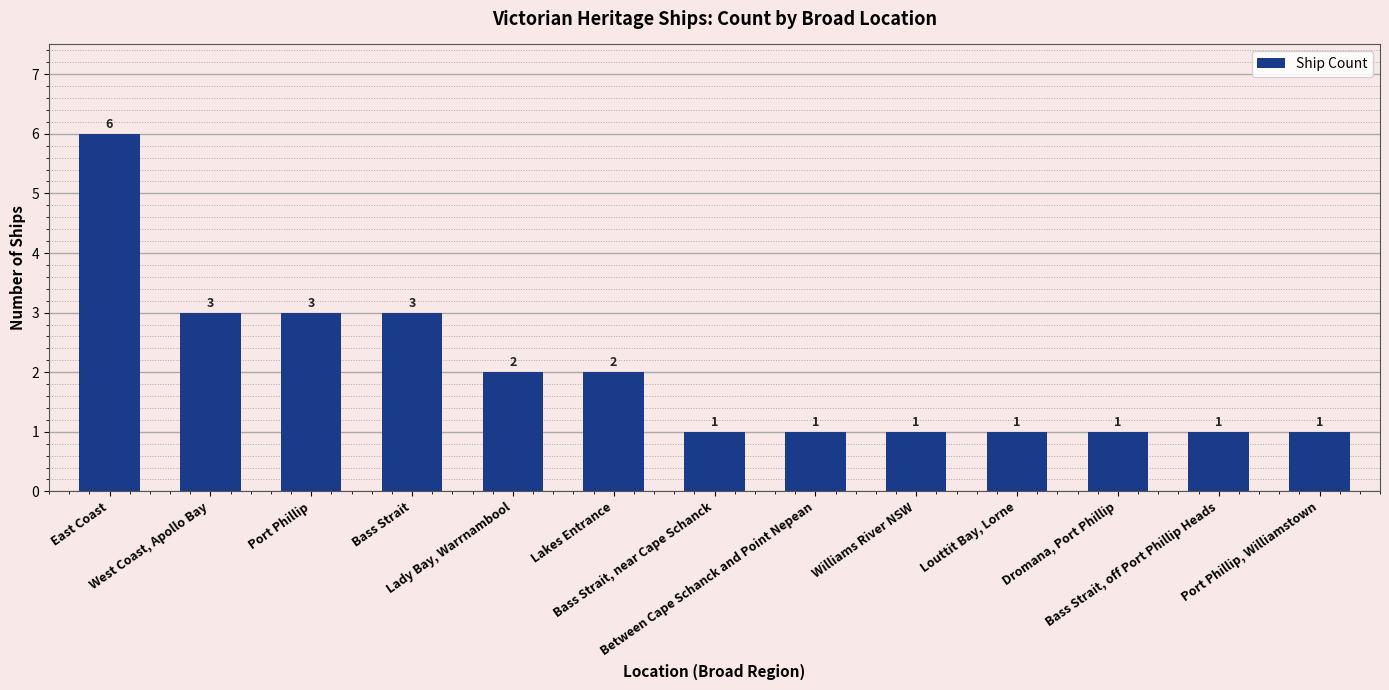

Between East Coast and Bass Strait, near Cape Schanck, which is larger?

East Coast